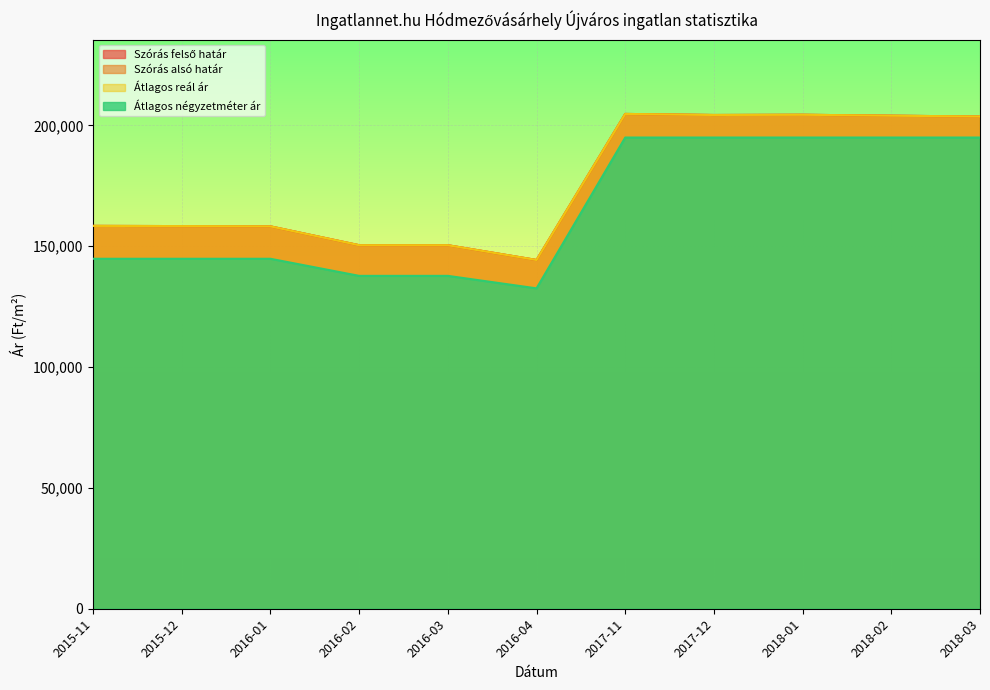

What is the minimum value shown in the chart?

132586